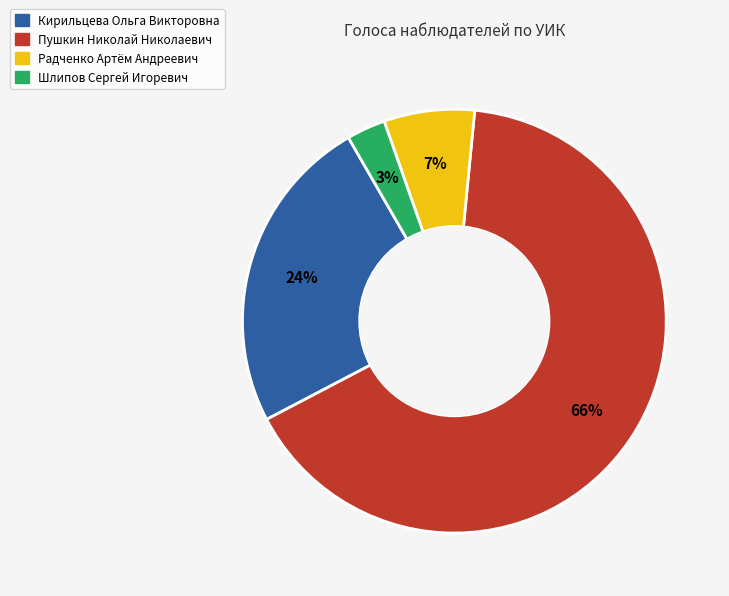

Approximately how many times larger is the value at Кирильцева Ольга Викторовна compared to Пушкин Николай Николаевич?

0.4